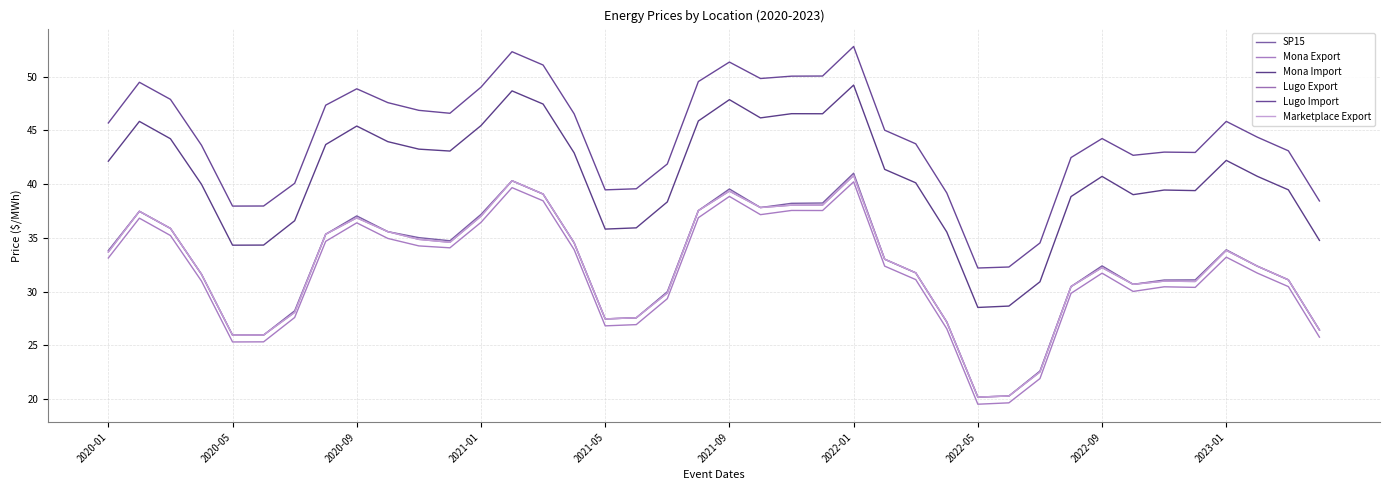

What is the minimum value for SP15?

20.2